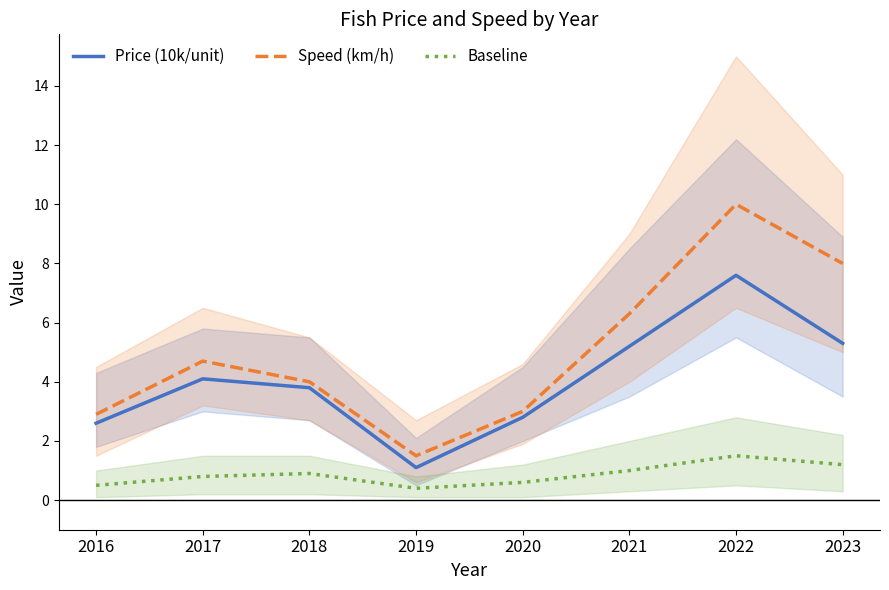

Does the chart have visible grid lines?

No